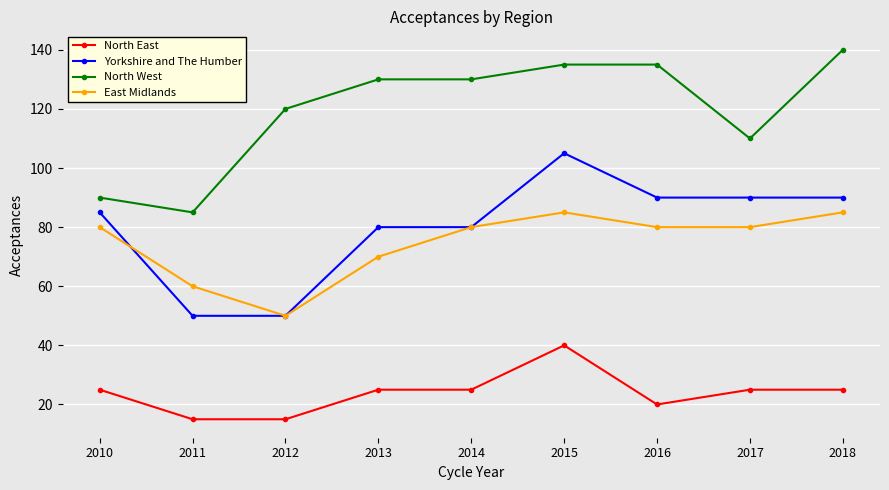

What is the value of the North East point at the 2nd from the left?

15